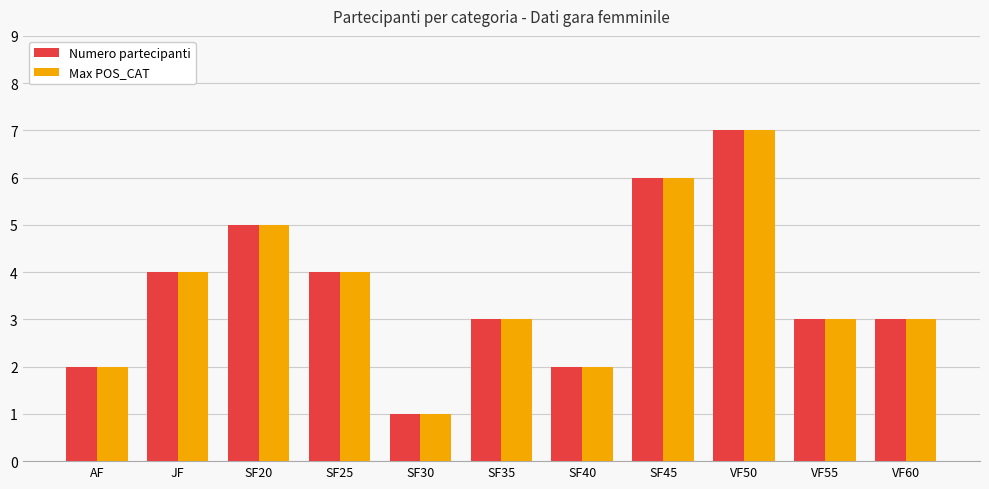

The Max POS_CAT series shows 6 at SF45. True or false?

True